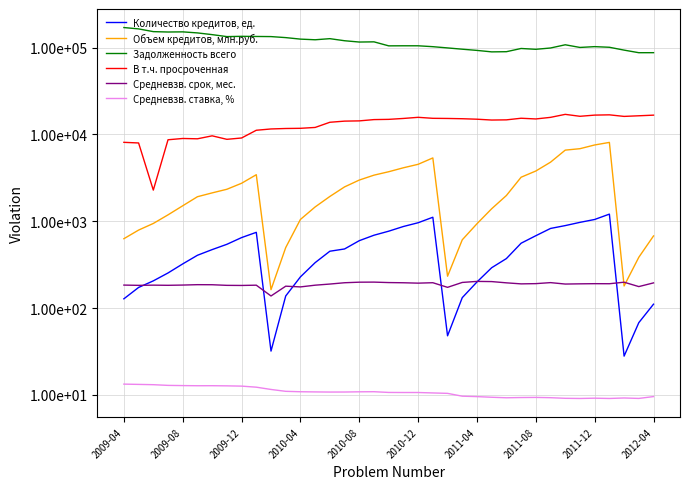

What position from the left is 2010-04?

13